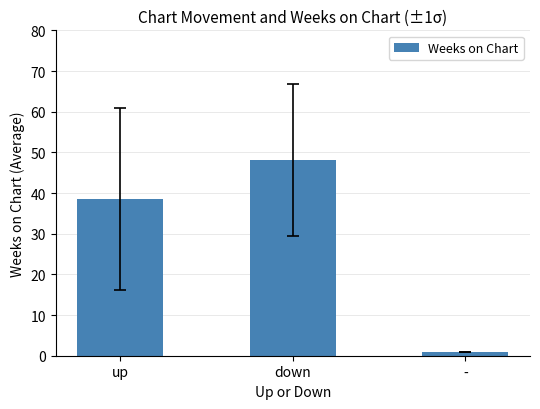

Reading left to right, transcribe all the data shown in this chart.

up=38.5	down=48.2	-=1.0